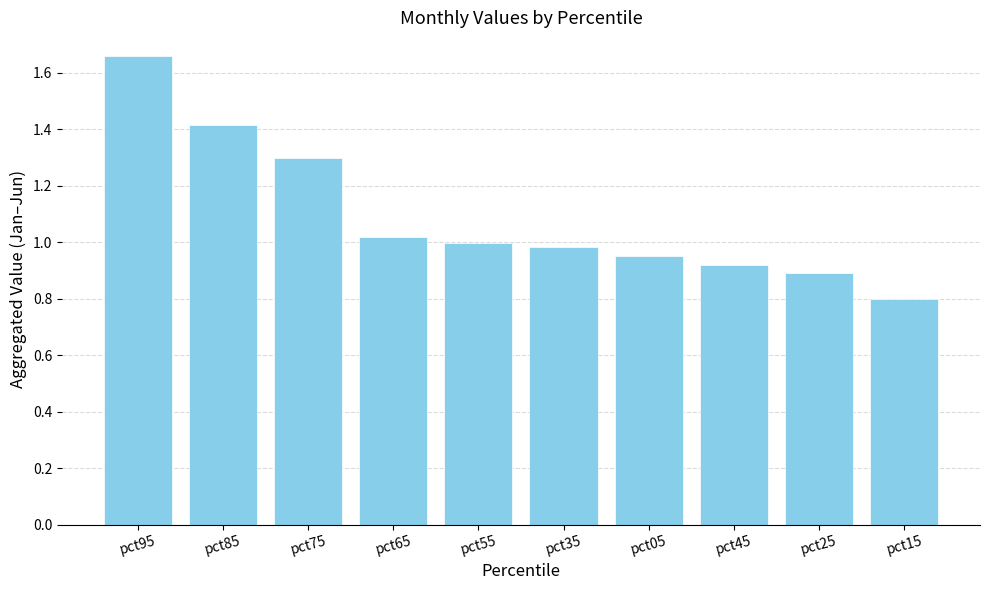

What is the label of the 7th bar from the left?

pct05